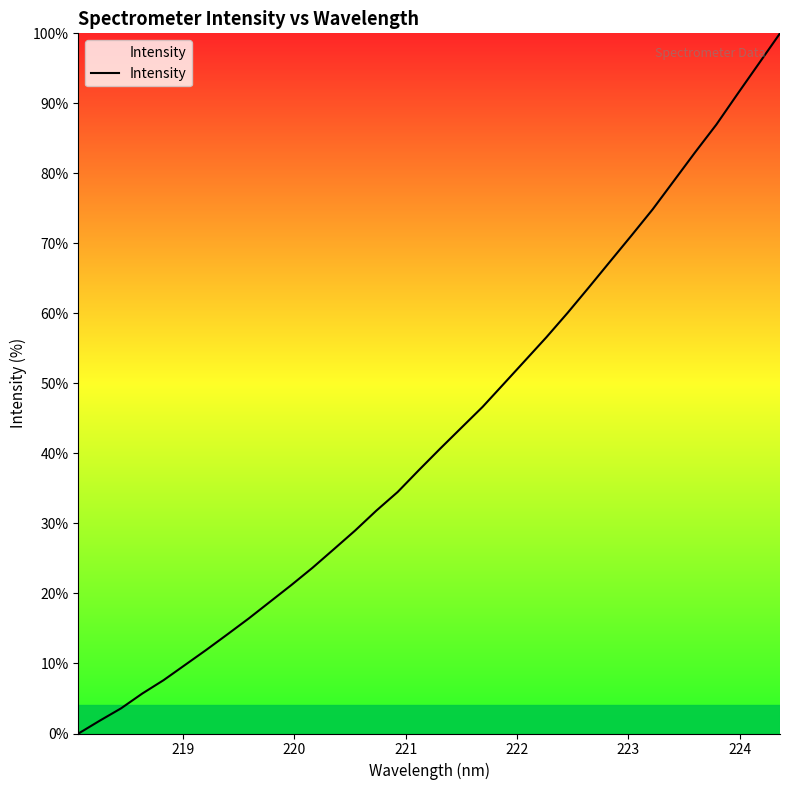

What is the greatest value displayed?

100.0